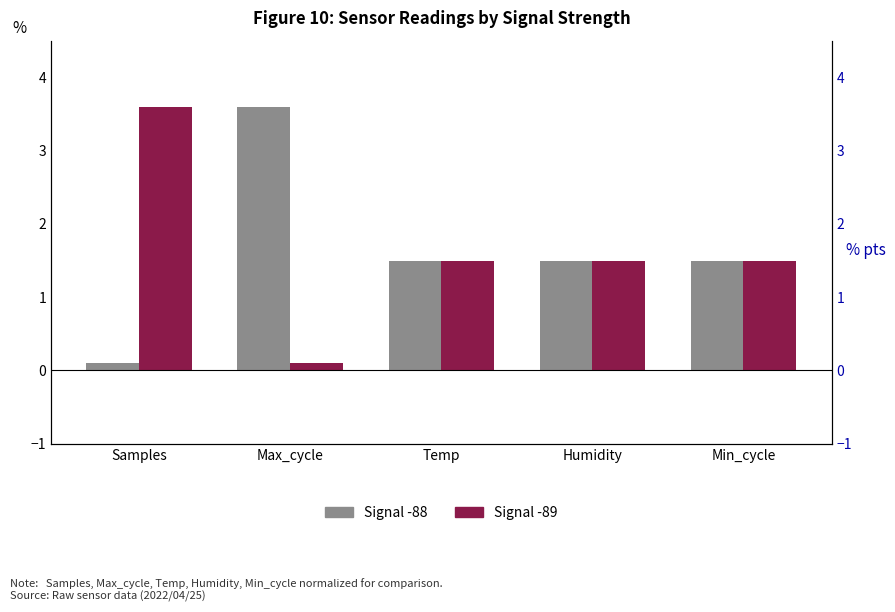

Reading left to right, transcribe all the data shown in this chart.

Signal -88: 0.1	3.6	1.5	1.5	1.5
Signal -89: 3.6	0.1	1.5	1.5	1.5